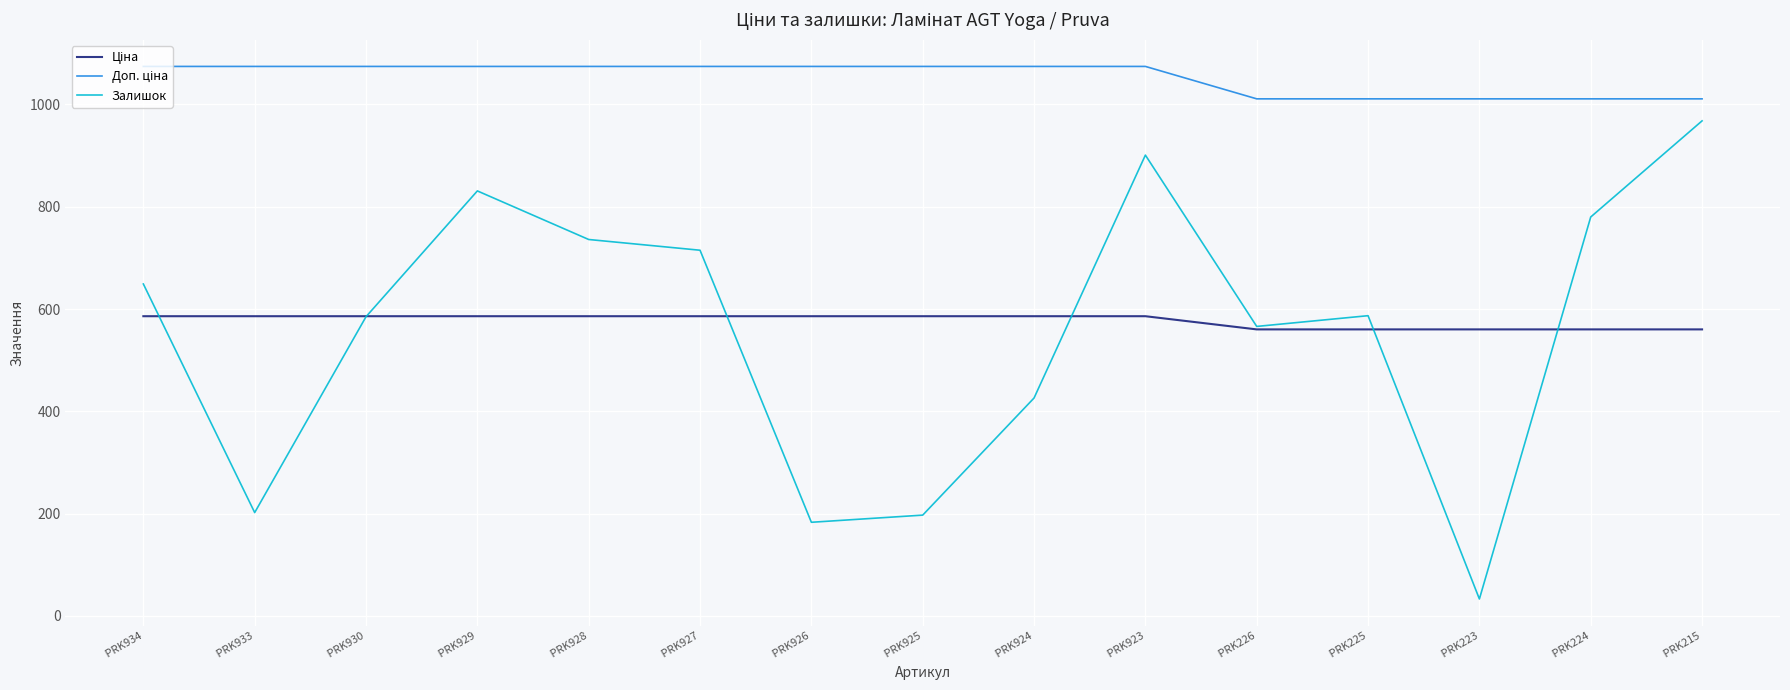

Which series changed the most between  PRK933 and  PRK929?

Залишок